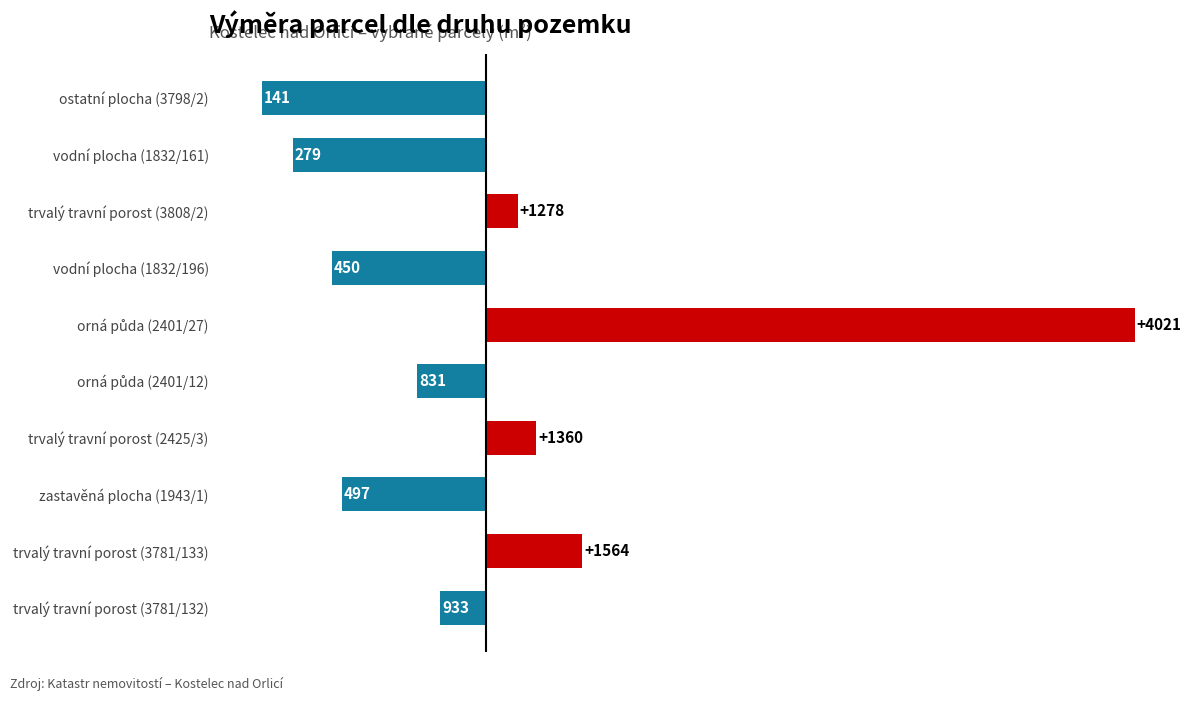

How many bars are there in total?

10